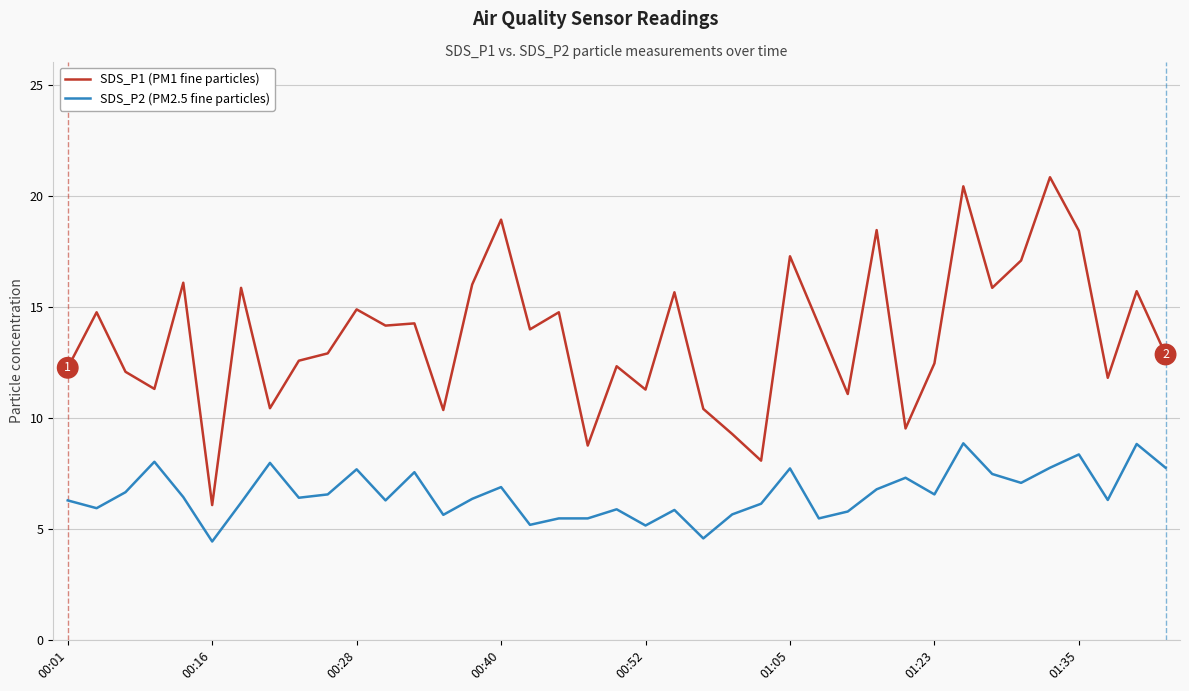

What is the minimum value for SDS_P2 (PM2.5 fine particles)?

4.4